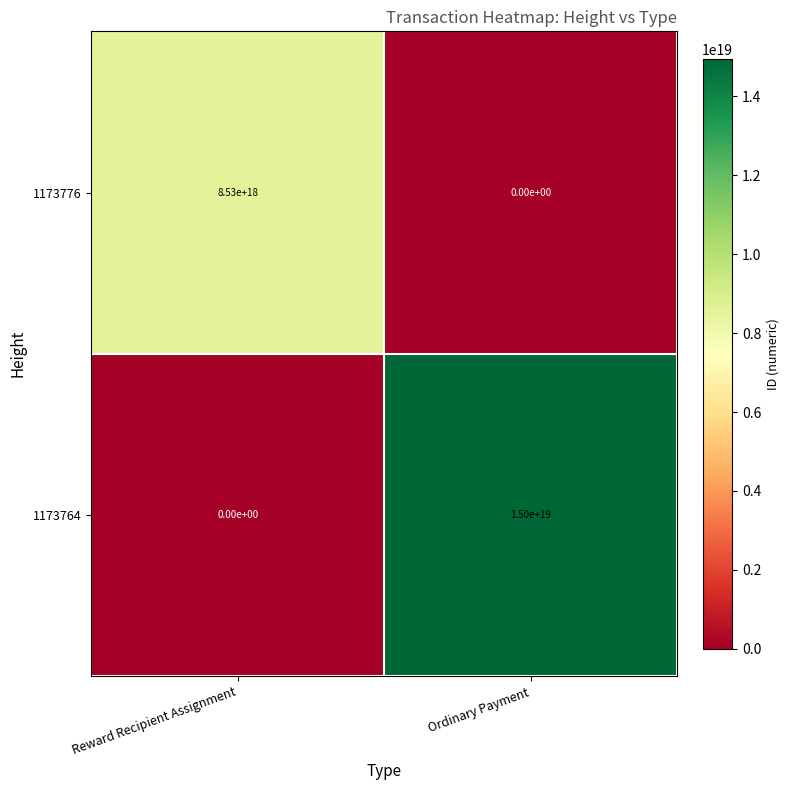

Between Reward Recipient Assignment and Ordinary Payment, which series saw the biggest shift?

1173764